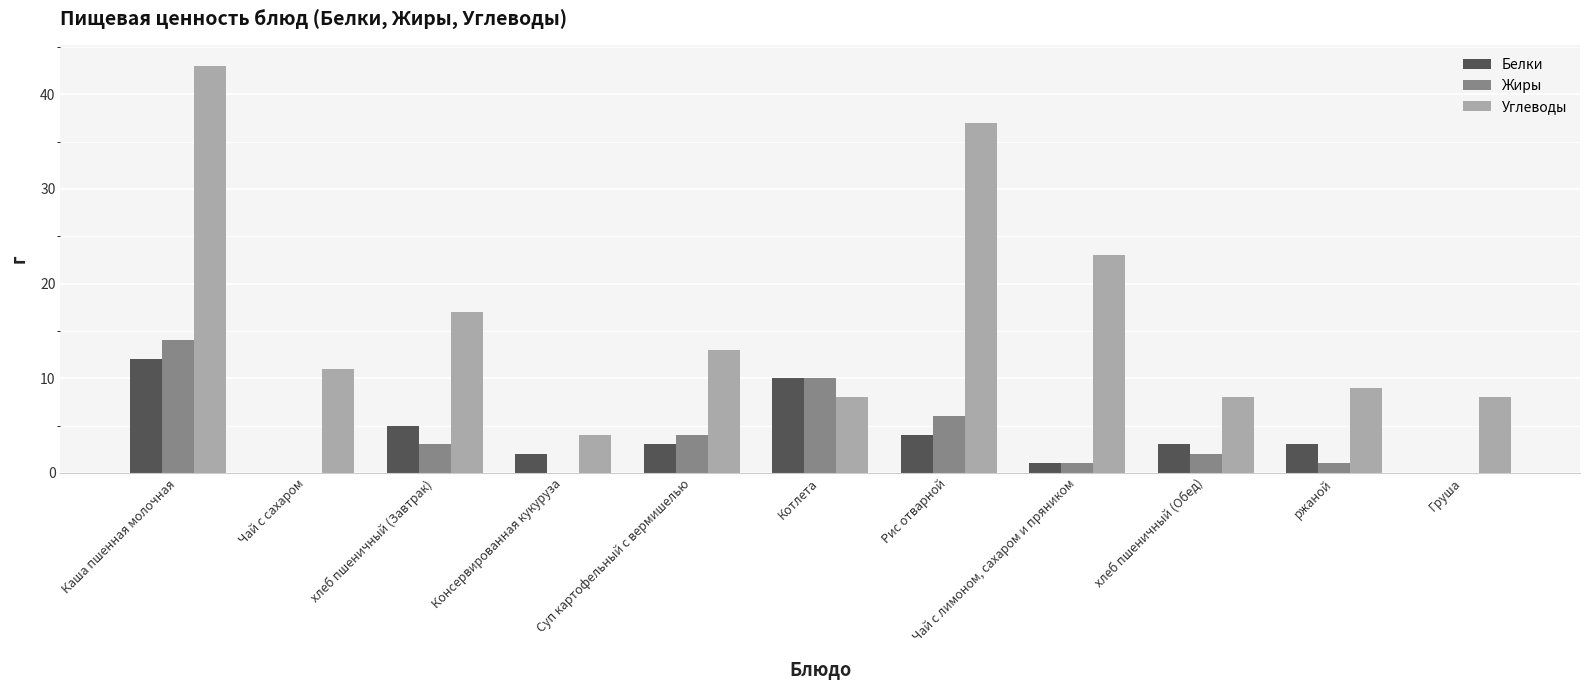

What is the average value of the Жиры series?

4